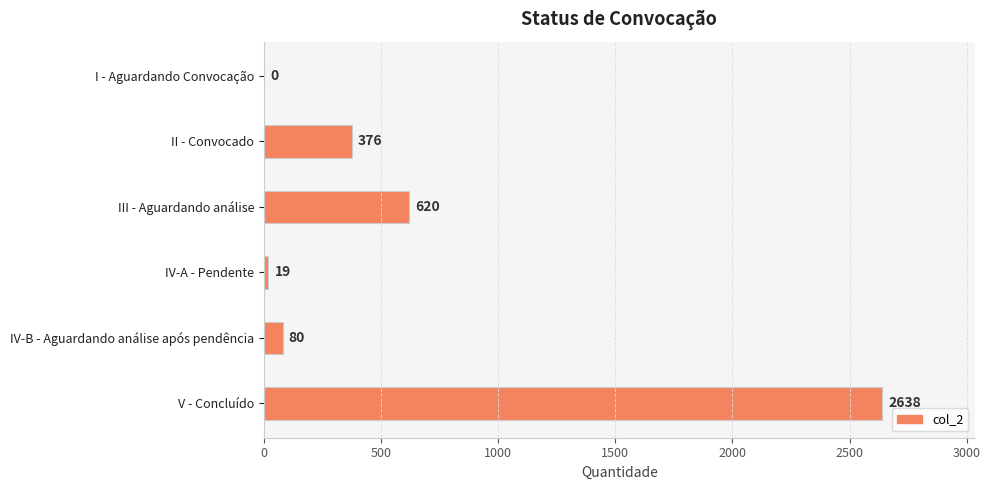

What is the greatest value displayed?

2638